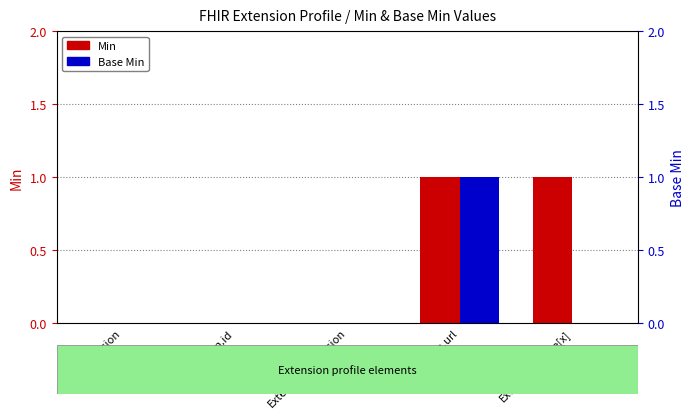

How many groups of bars are there?

5